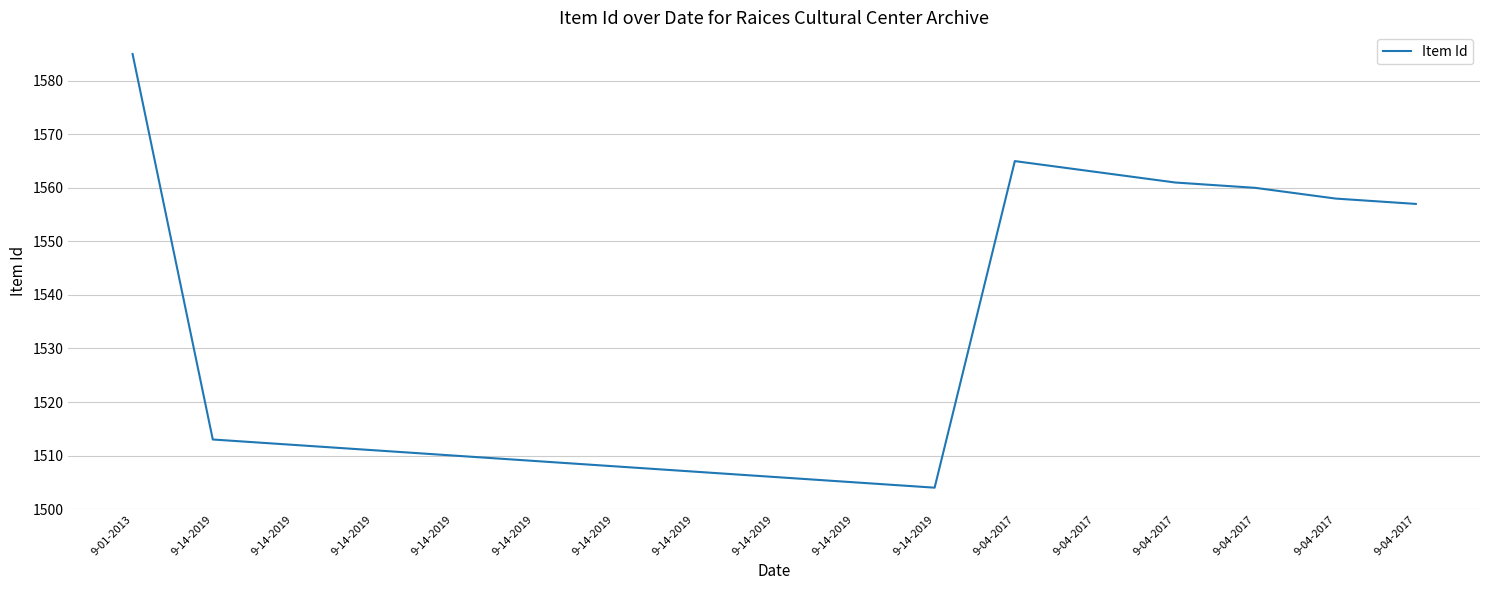

Which has a higher value, 9-04-2017 or 9-14-2019?

9-04-2017